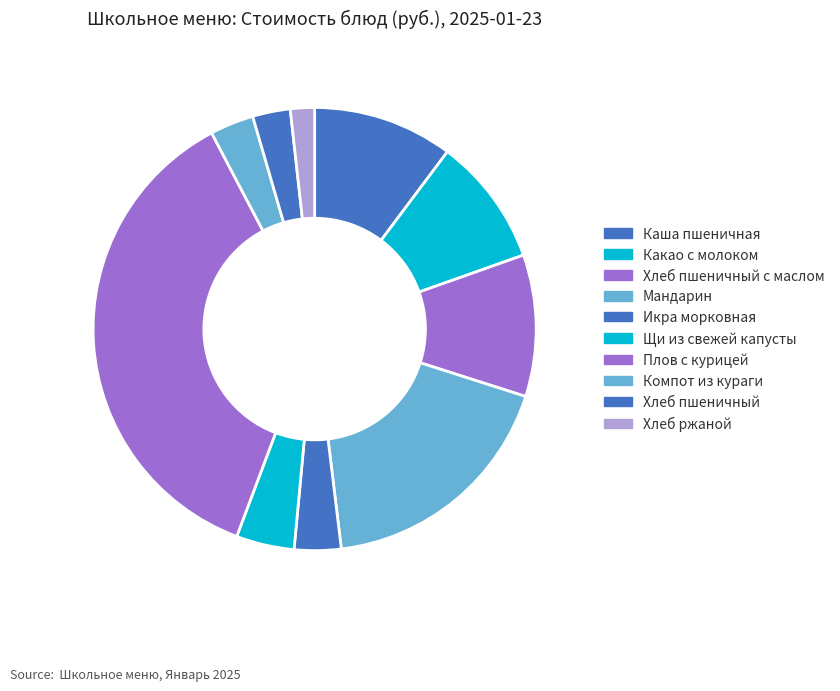

How many slices are in this pie chart?

10